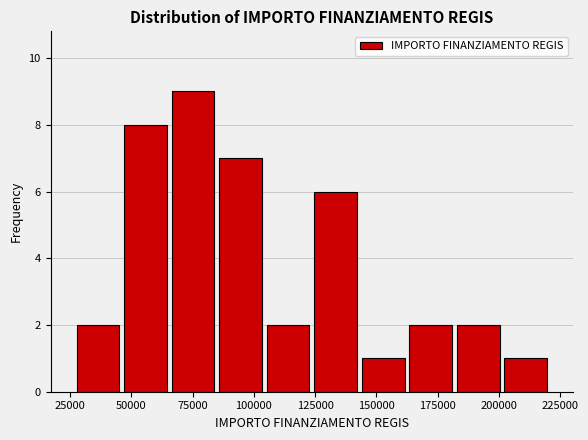

Around what value on the x-axis is the tallest bar? Give the approximate position of its centre, as read against the axis.

75000